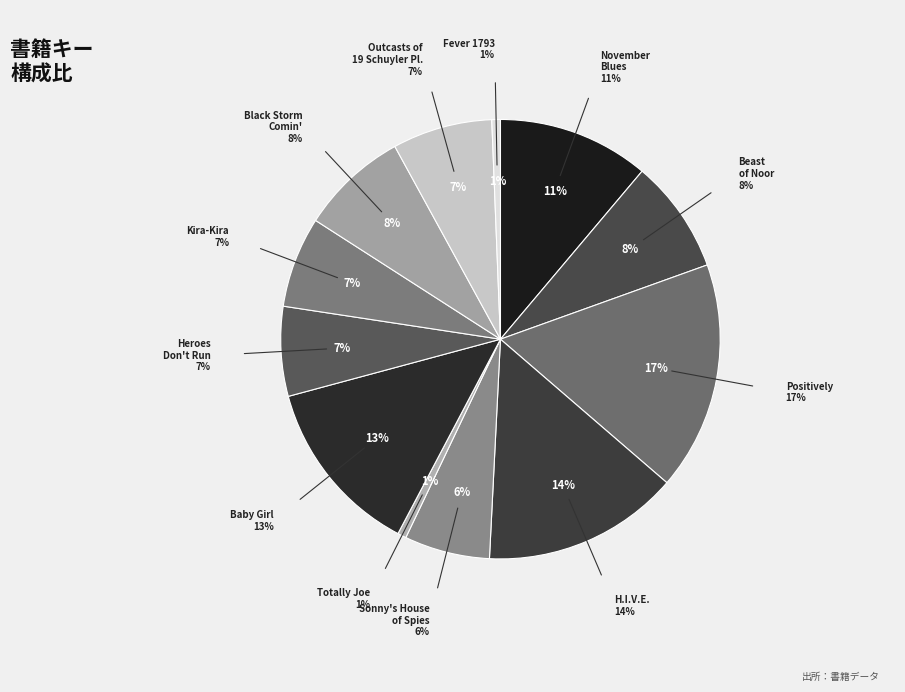

The Baby Girl slice represents 18% of the pie. True or false?

False